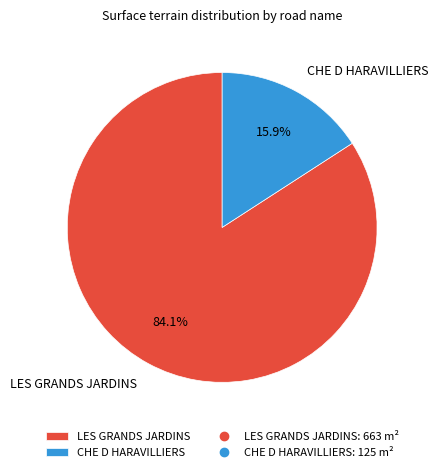

To the nearest percent, what is the difference between the largest and smallest slice percentages?

68%